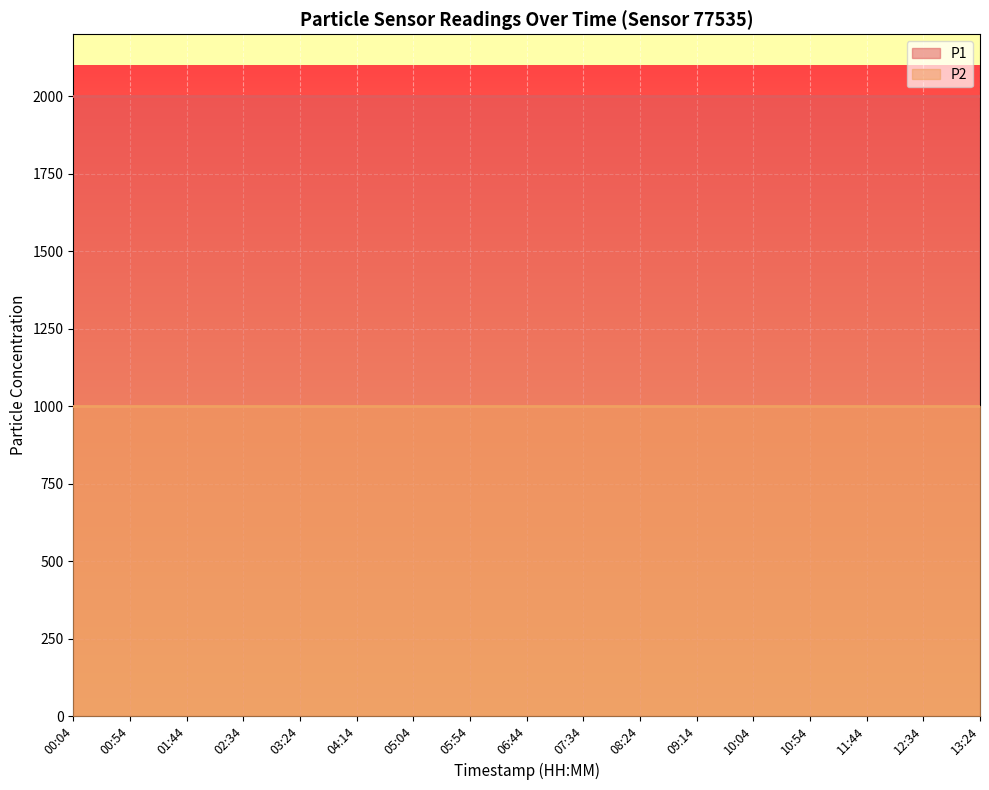

What is the label of the 13th point from the left?

10:04